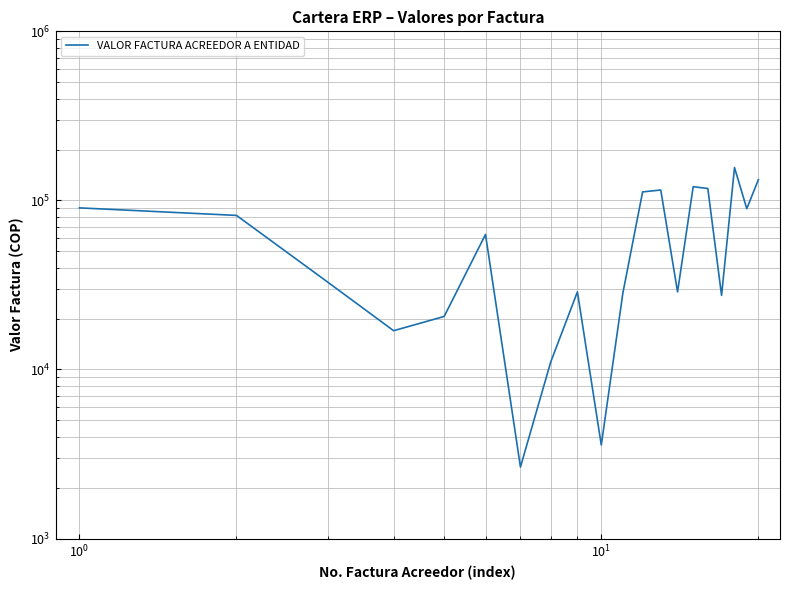

What is the sum of all values?

1279661